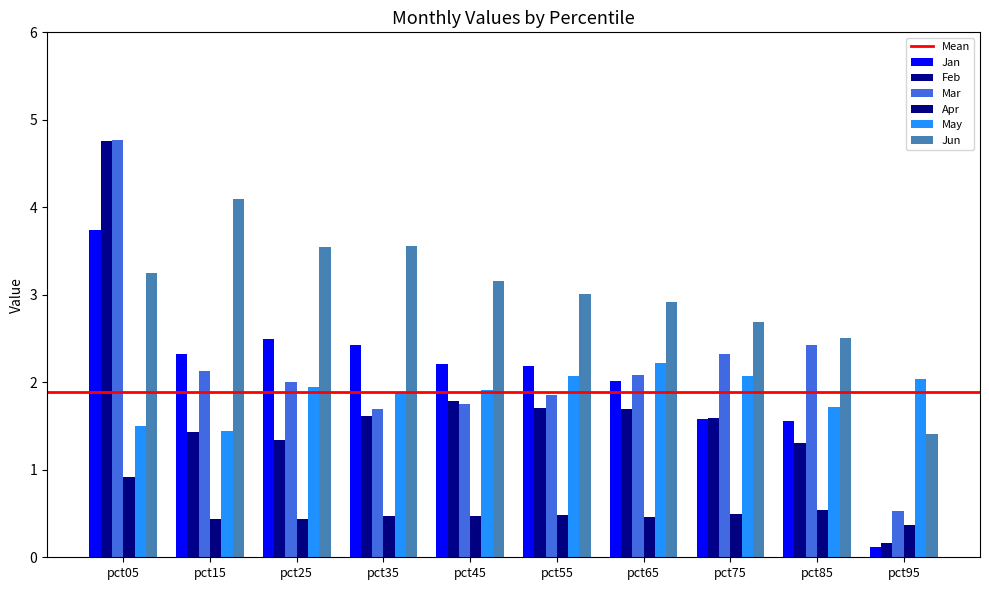

Is the value of May at pct75 greater than the value of Mar at pct75?

No